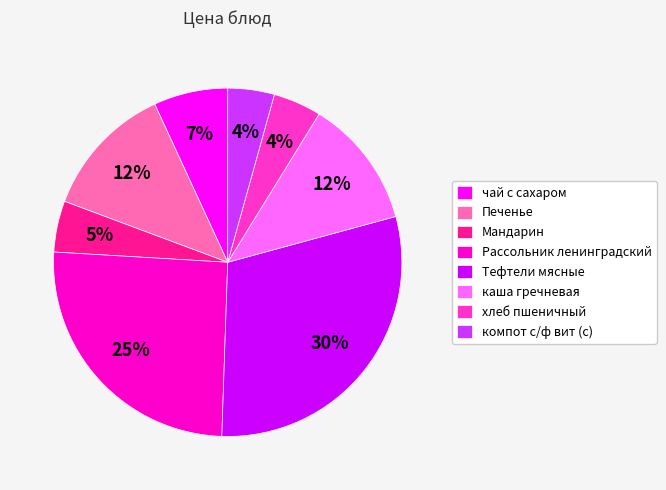

Do хлеб пшеничный and чай с сахаром together represent more than half of the pie?

No